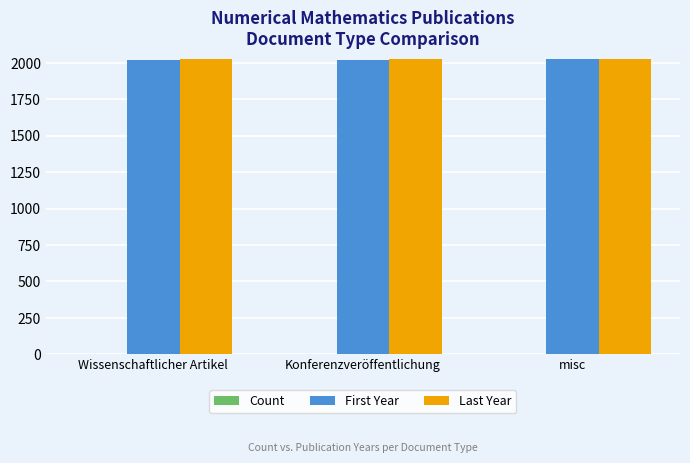

What is the average value of the Last Year series?

2024